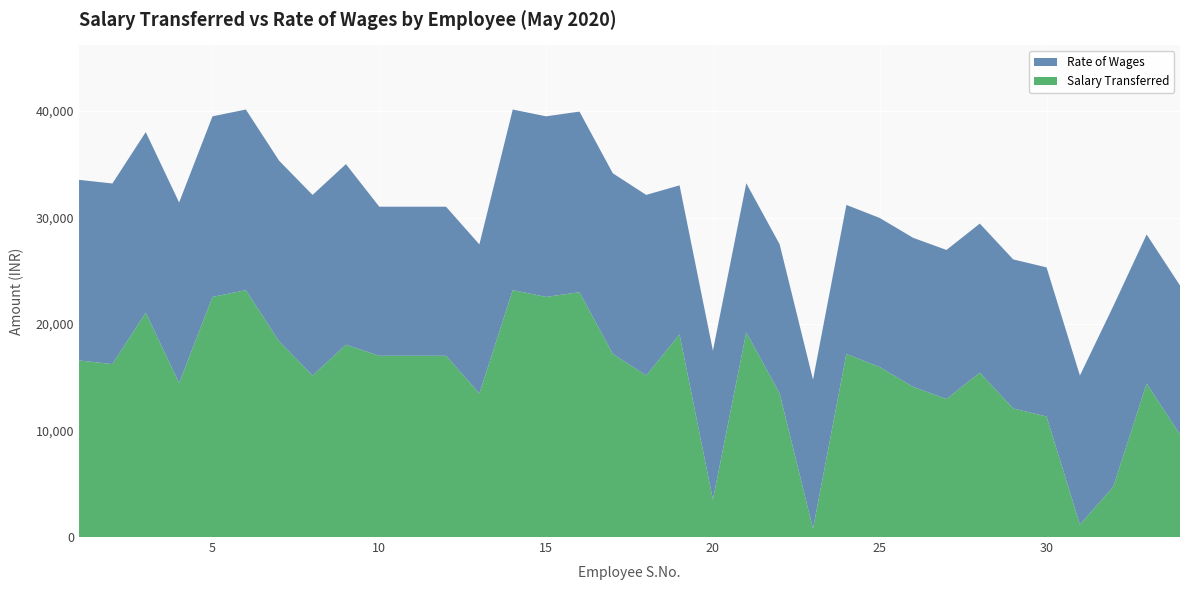

Reading left to right, extract all data points from this chart.

Salary Transferred: 16585	16242	21071	14459	22549	23189	18372	15167	18062	17023	17023	17023	13484	23189	22549	22994	17199	15171	19030	3505	19225	13491	779	17194	15965	14105	12962	15437	12075	11324	1168	4719	14414	9627
Rate of Wages: 16962	16962	16962	16962	16962	16962	16962	16962	16962	14000	14000	14000	14000	16962	16962	16962	16962	16962	14000	14000	14000	14000	14000	14000	14000	14000	14000	14000	14000	14000	14000	16962	14000	14000